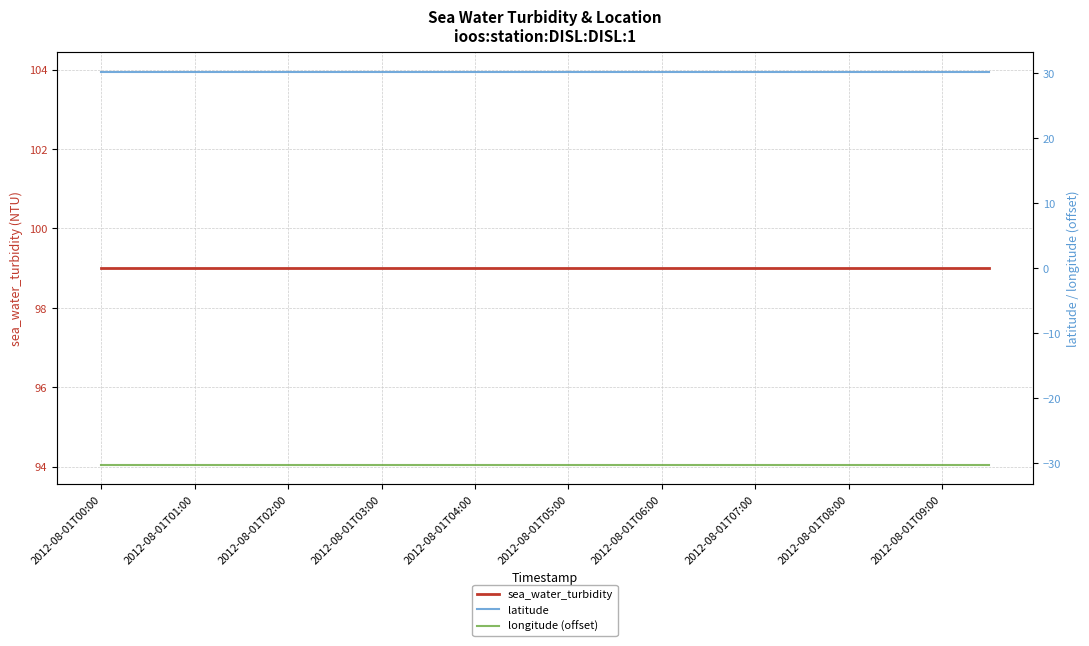

True or false: longitude (offset) and sea_water_turbidity intersect in this chart.

False